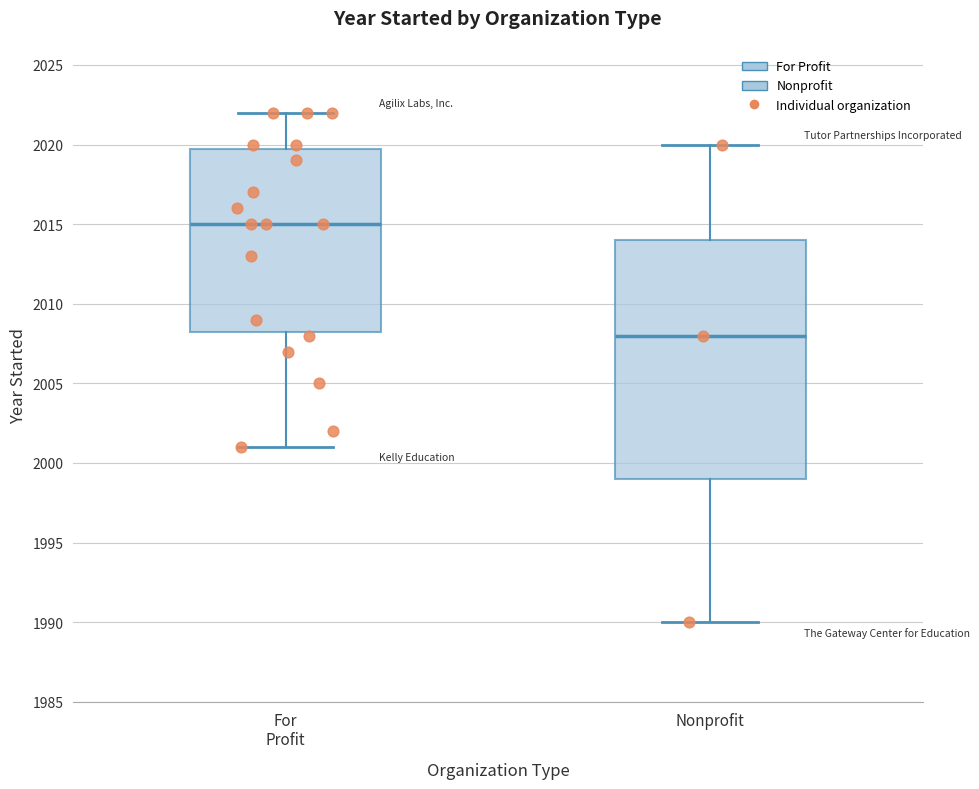

Where does the lower whisker of the box for For Profit end on the y-axis? The values are not printed on the chart, so give them approximately, as read against the axis.

2001.0